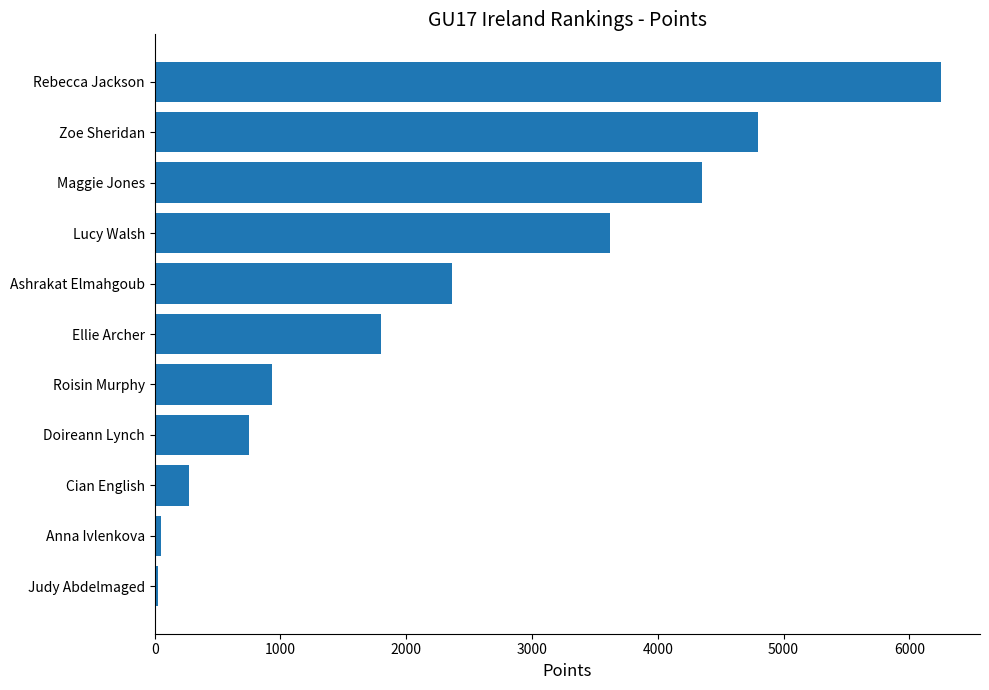

At which label is the value closest to 3140?

Lucy Walsh